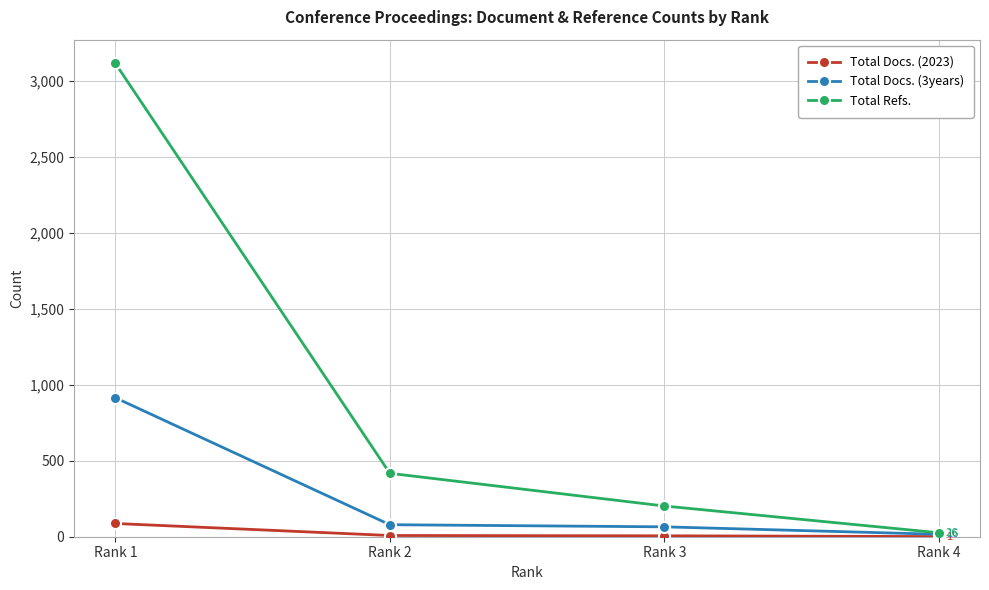

How many distinct data groups are displayed?

3